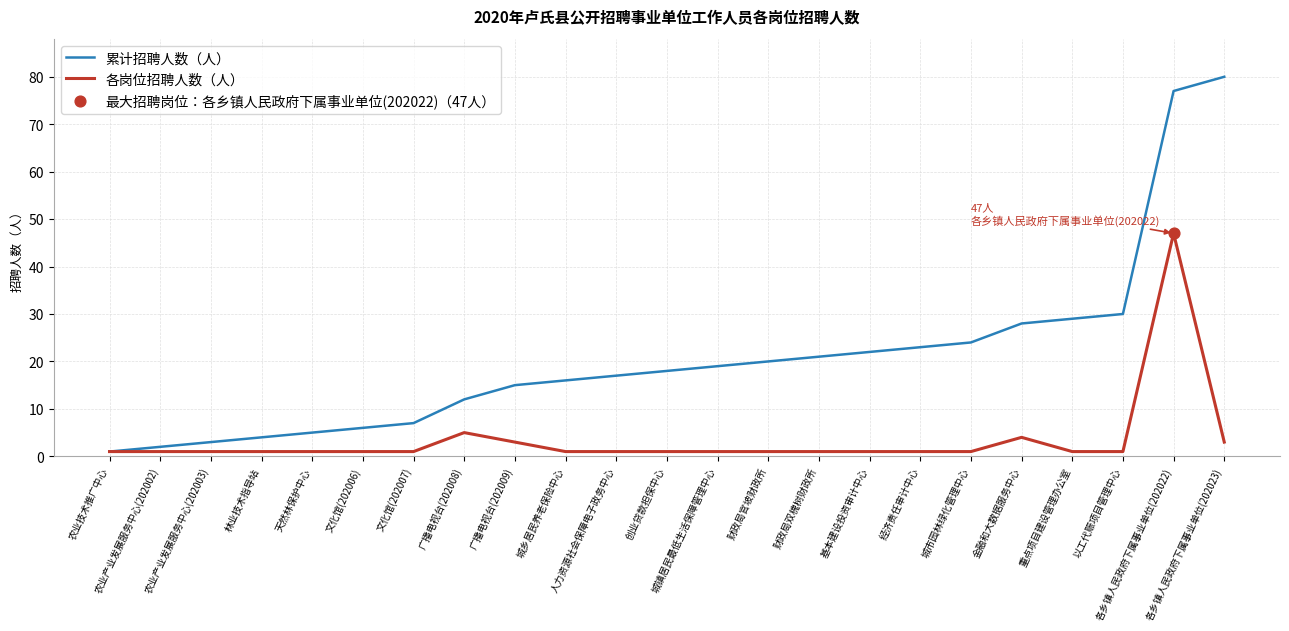

Which series has the largest range (max minus min)?

累计招聘人数（人）